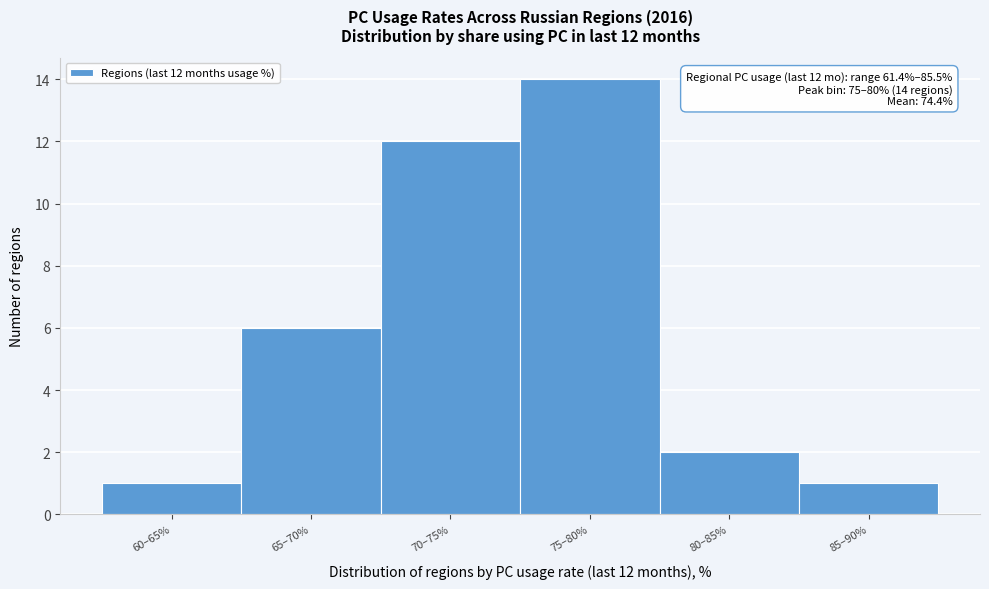

Reading left to right, transcribe all the data shown in this chart.

1	6	12	14	2	1